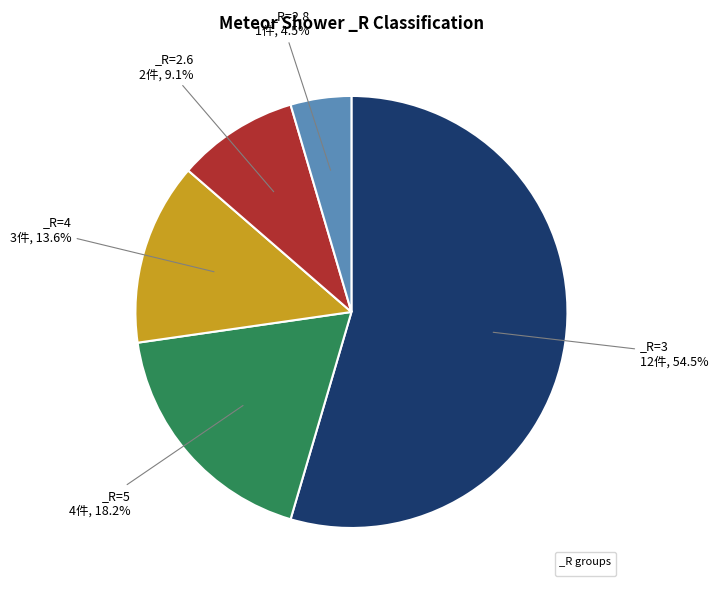

To the nearest percent, what is the difference between the largest and smallest slice percentages?

50%